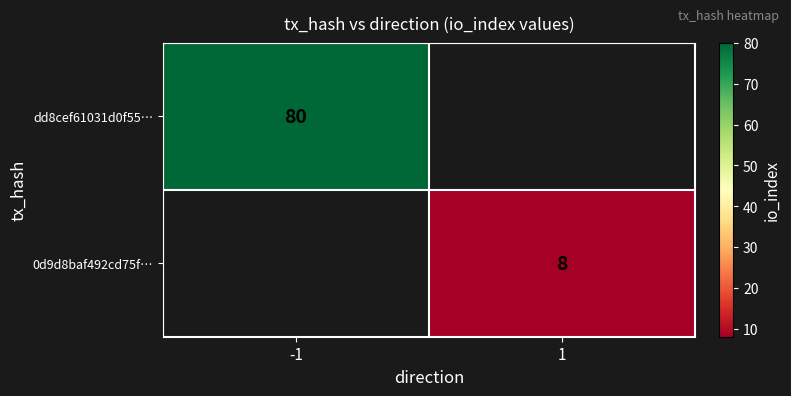

The 0d9d8baf492cd75f… series shows 8 at 1. True or false?

True